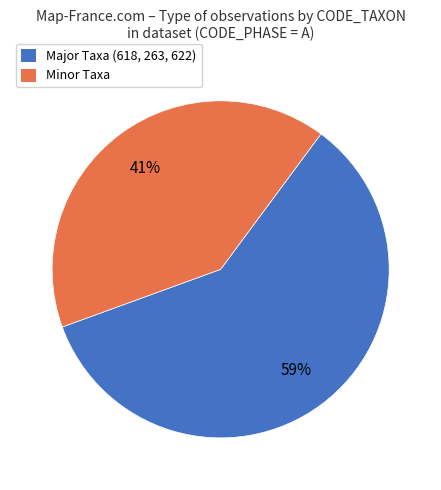

Which slice is the largest?

Major Taxa (618, 263, 622)